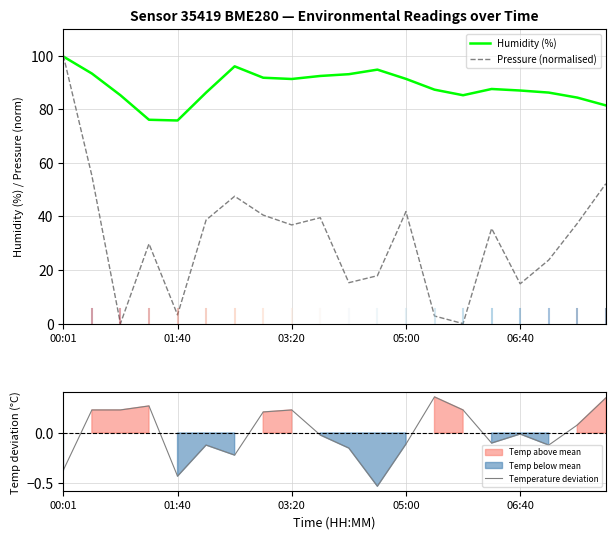

How many positive values does the Temperature deviation series have?

9